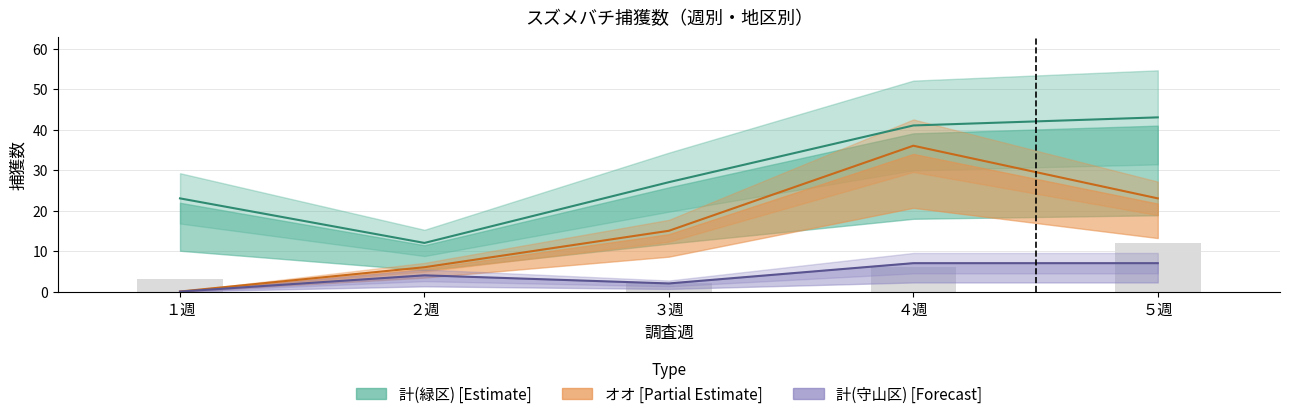

Which has a higher value, ５週 or ３週?

５週